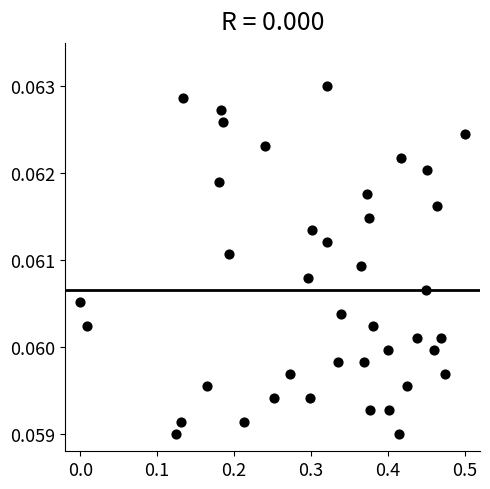

What is the range of X values (max minus min)?

0.5